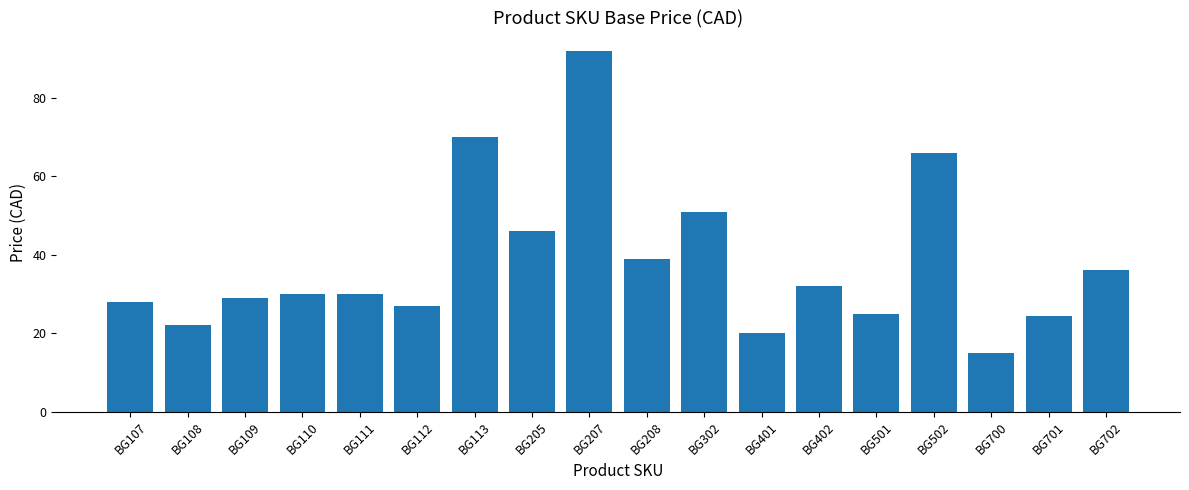

Reading right to left, what are all the values shown in this chart?

BG702=36.0	BG701=24.5	BG700=15.0	BG502=66.0	BG501=25.0	BG402=32.0	BG401=20.0	BG302=51.0	BG208=39.0	BG207=92.0	BG205=46.0	BG113=70.0	BG112=27.0	BG111=30.0	BG110=30.0	BG109=29.0	BG108=22.0	BG107=28.0